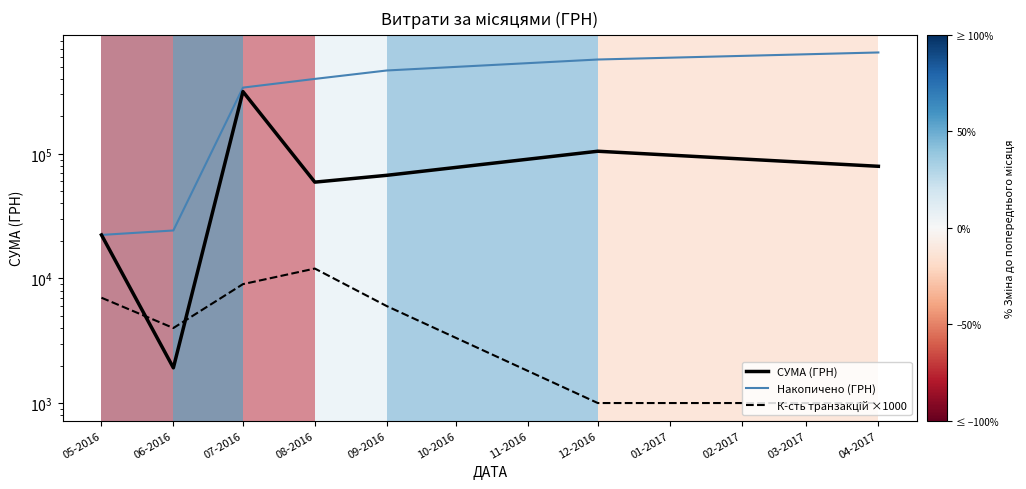

How many values in the СУМА (ГРН) series exceed 67228?

4